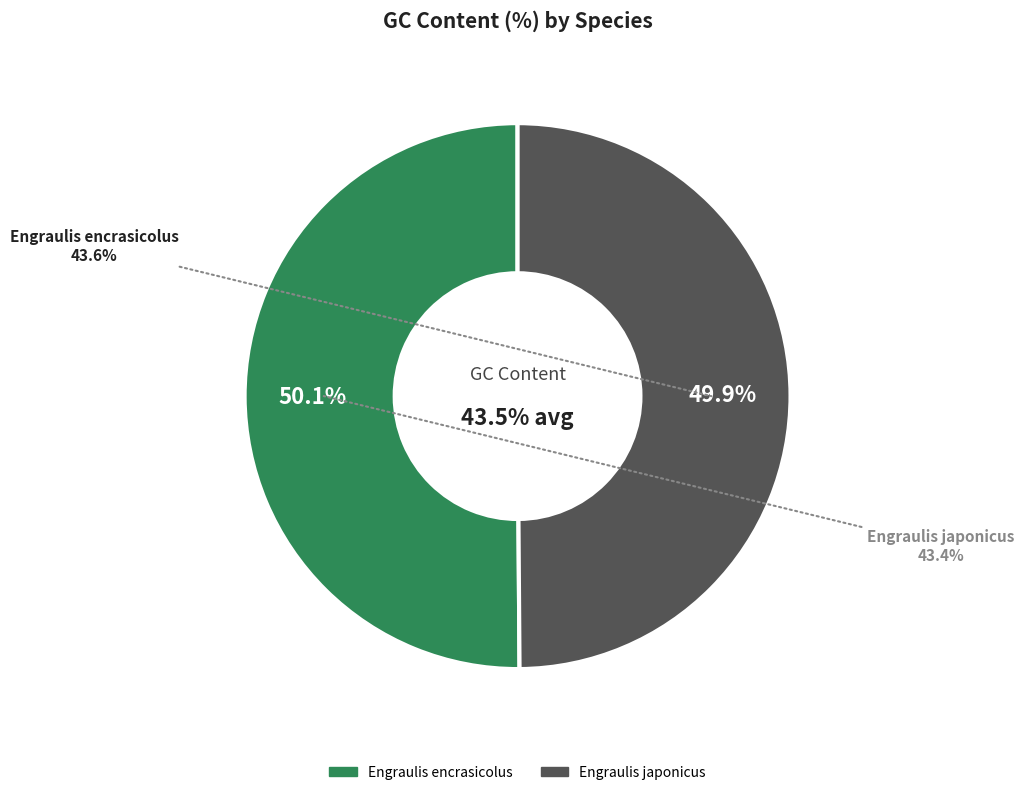

Which category accounts for the majority?

Engraulis encrasicolus